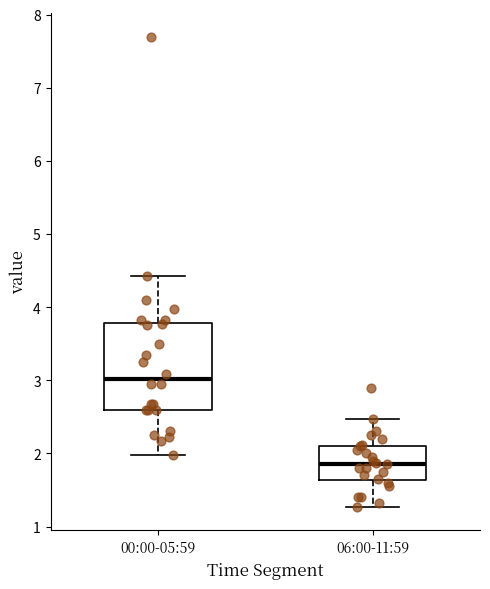

Reading left to right, transcribe this box plot: for each box, give where its median line is, the range the box spans, and where its two whiskers end, as read against the y-axis. The values are not printed on the chart, so give them approximately, as read against the axis.

00:00-05:59: median 3.0, box 2.6 to 3.8, whiskers 2.0 to 4.4
06:00-11:59: median 1.9, box 1.6 to 2.1, whiskers 1.3 to 2.5